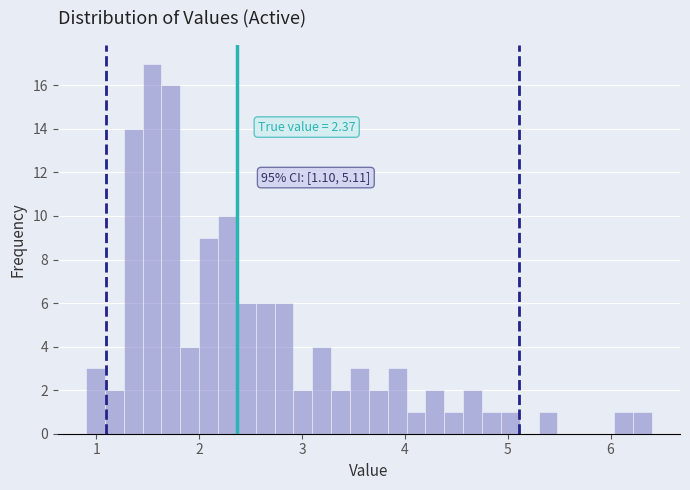

Around what value on the x-axis is the tallest bar? Give the approximate position of its centre, as read against the axis.

1.5